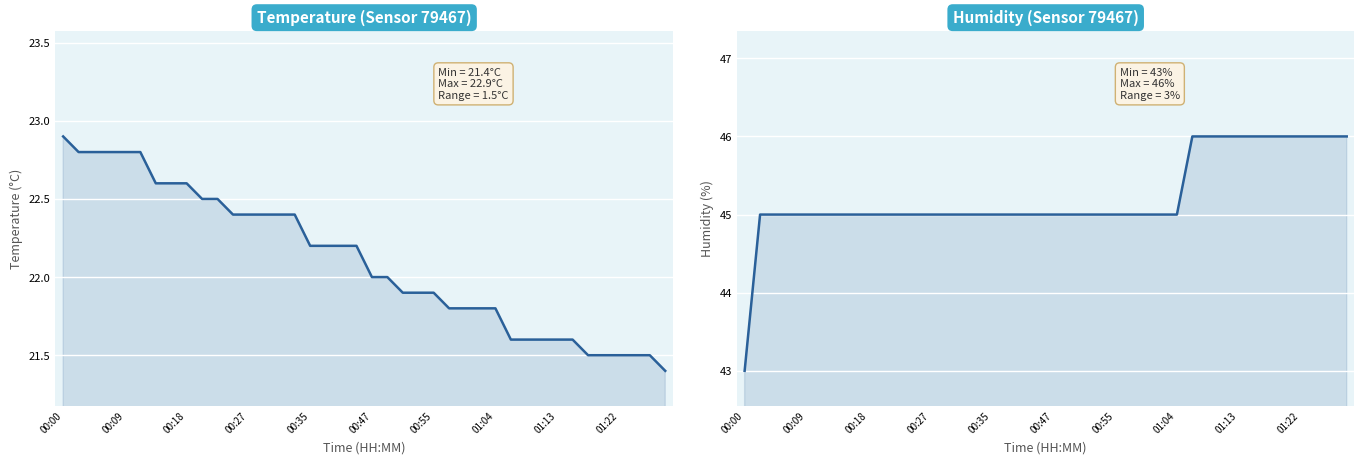

At which label is humidity closest to 44?

00:00